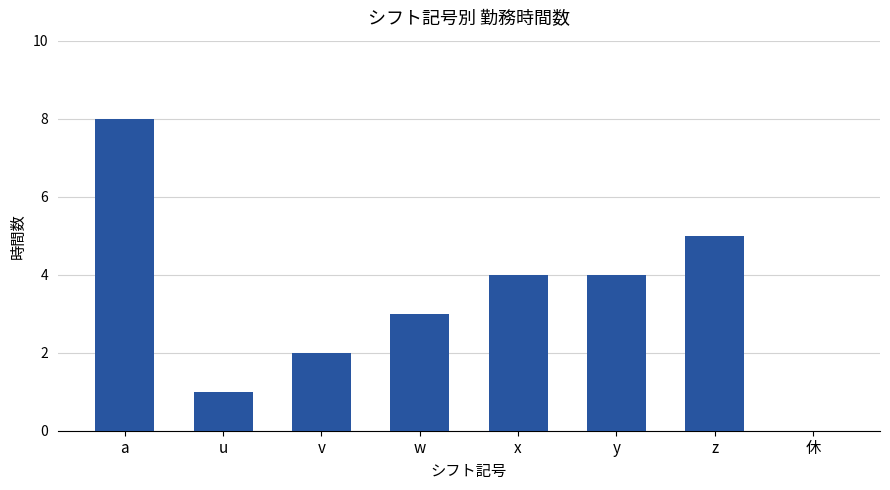

True or false: the data shows 6 at x.

False